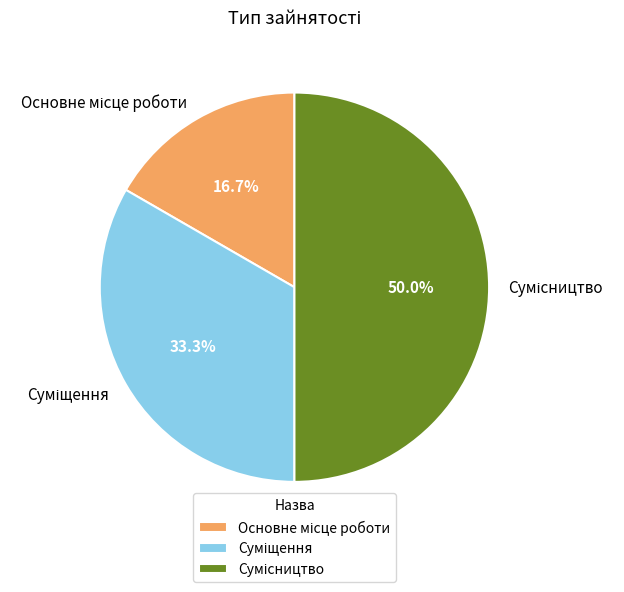

What portion of the pie excludes Основне місце роботи?

83.3%